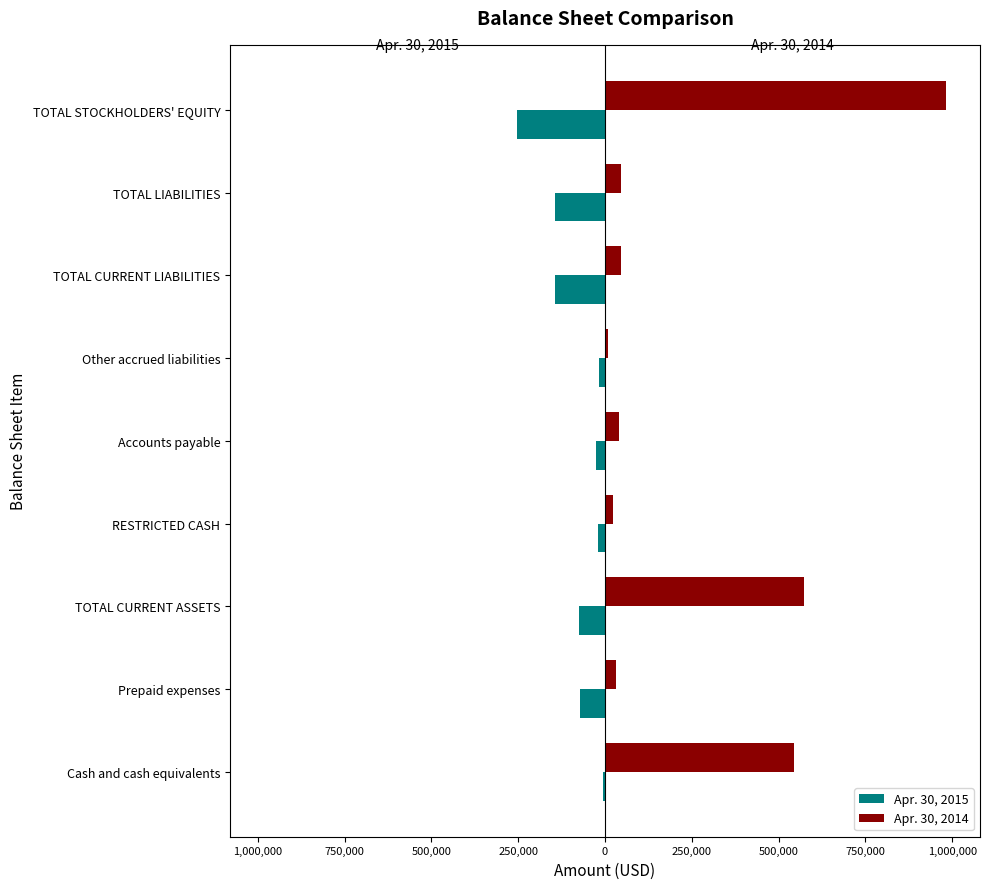

What are all the series names shown in the legend?

Apr. 30, 2015, Apr. 30, 2014